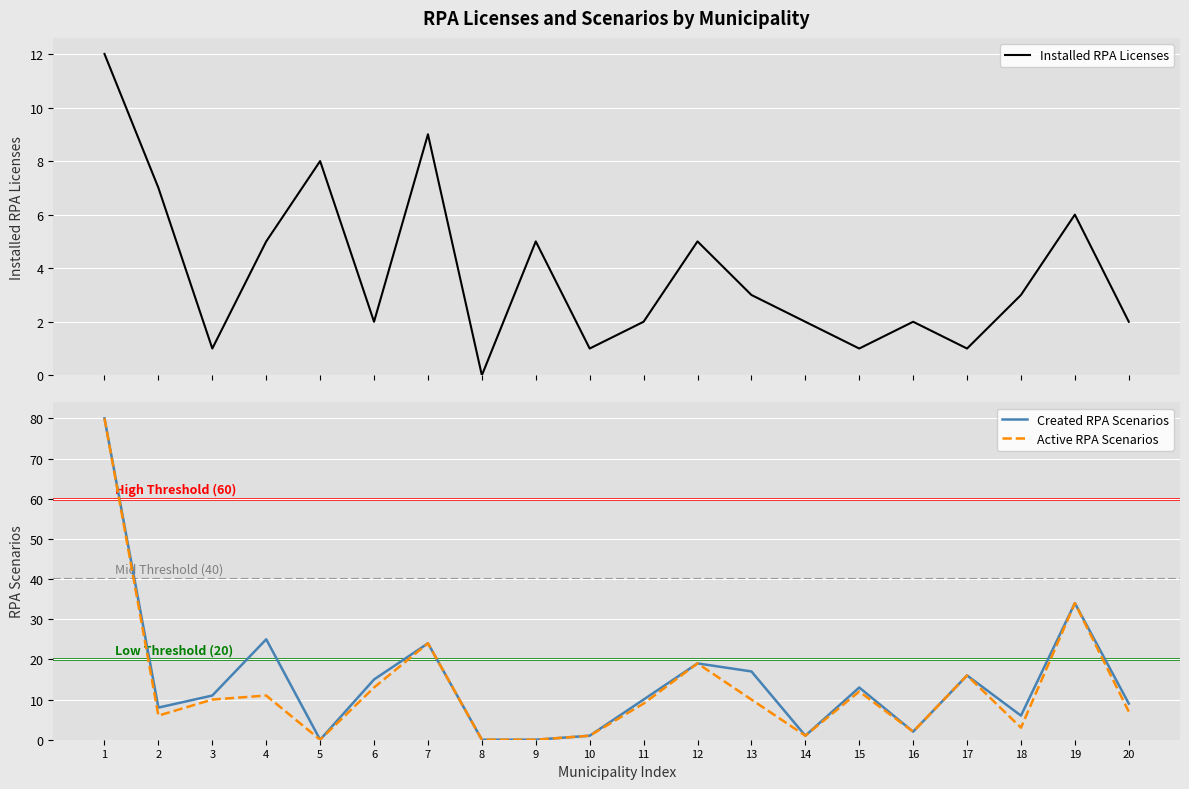

List the series in order of their overall mean, lowest first.

Installed RPA Licenses, Active RPA Scenarios, Created RPA Scenarios